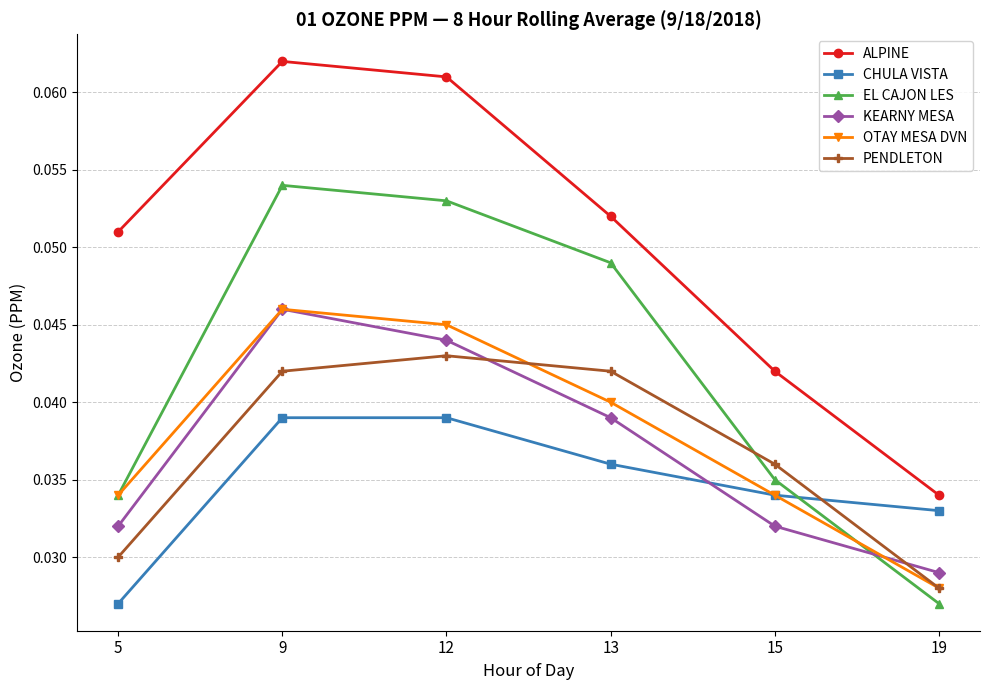

Which category has the lowest value in the CHULA VISTA series?

5